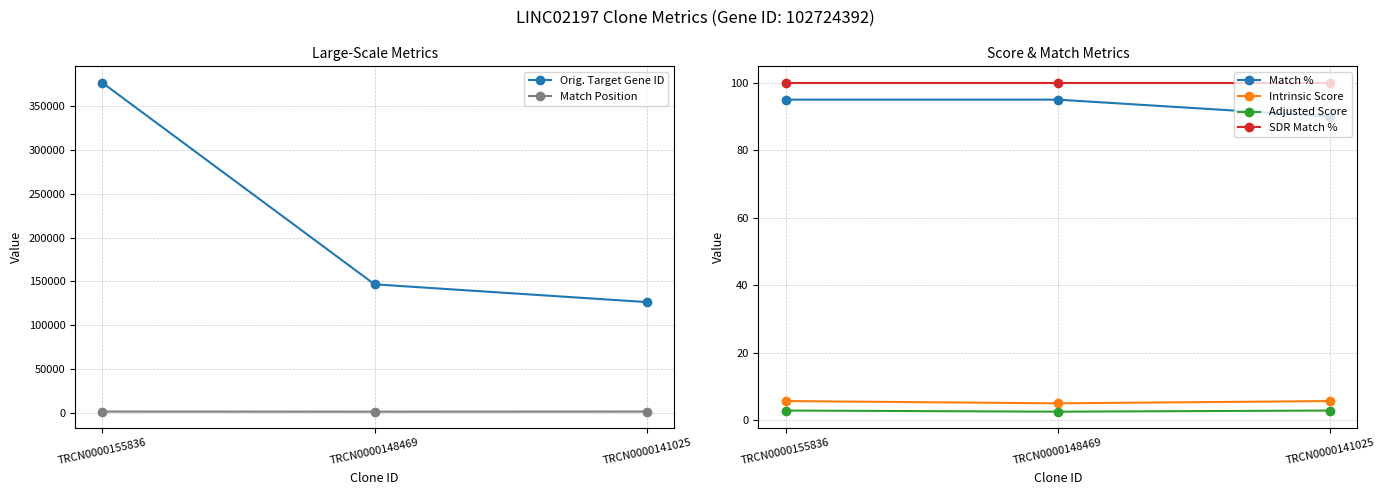

What are all the series names shown in the legend?

Orig. Target Gene ID, Match Position, Match %, Intrinsic Score, Adjusted Score, SDR Match %